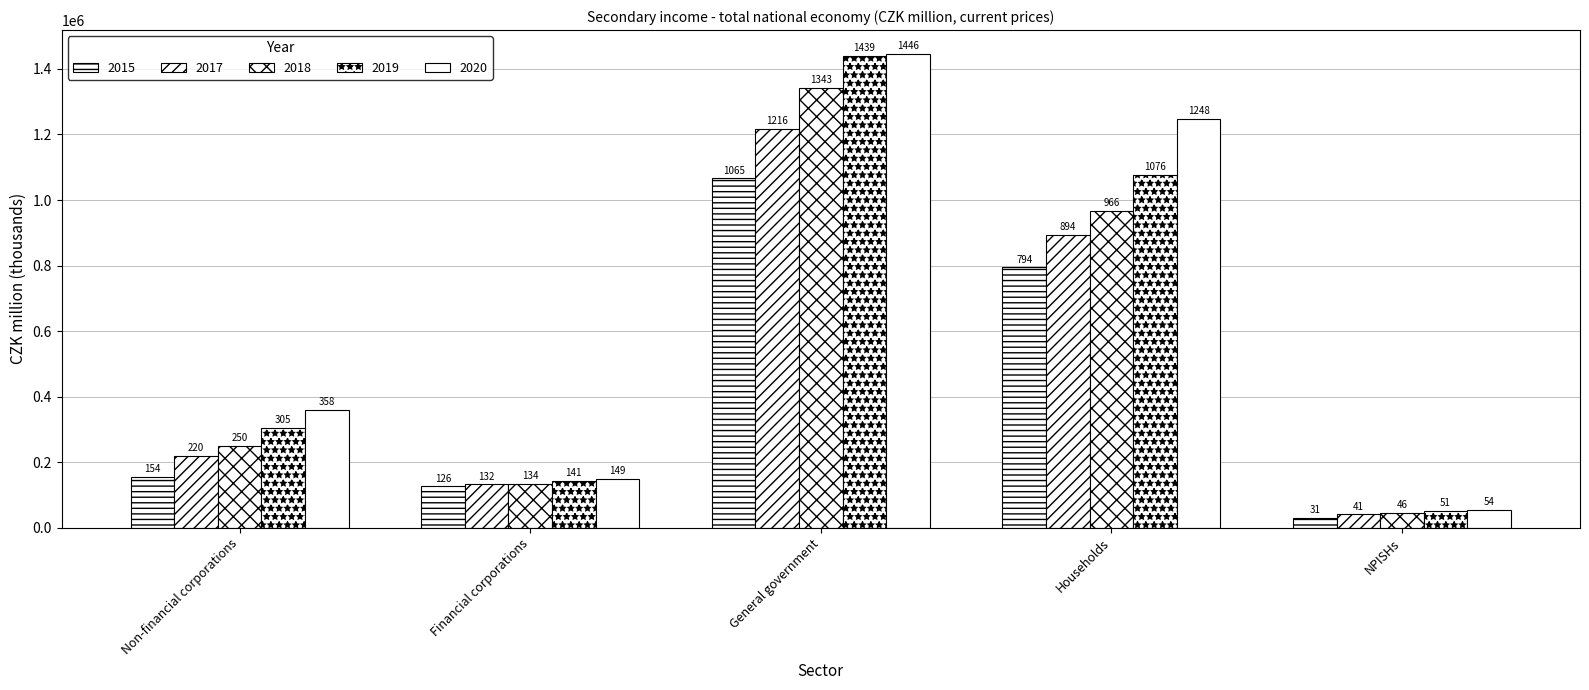

What is the value of the 2019 bar at the 2nd from the left?

141928